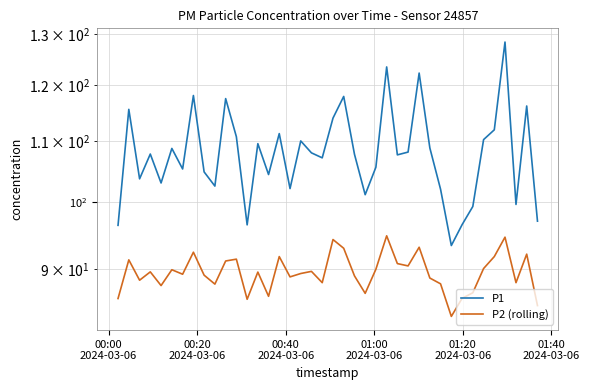

Which series has the largest total across all categories?

P1